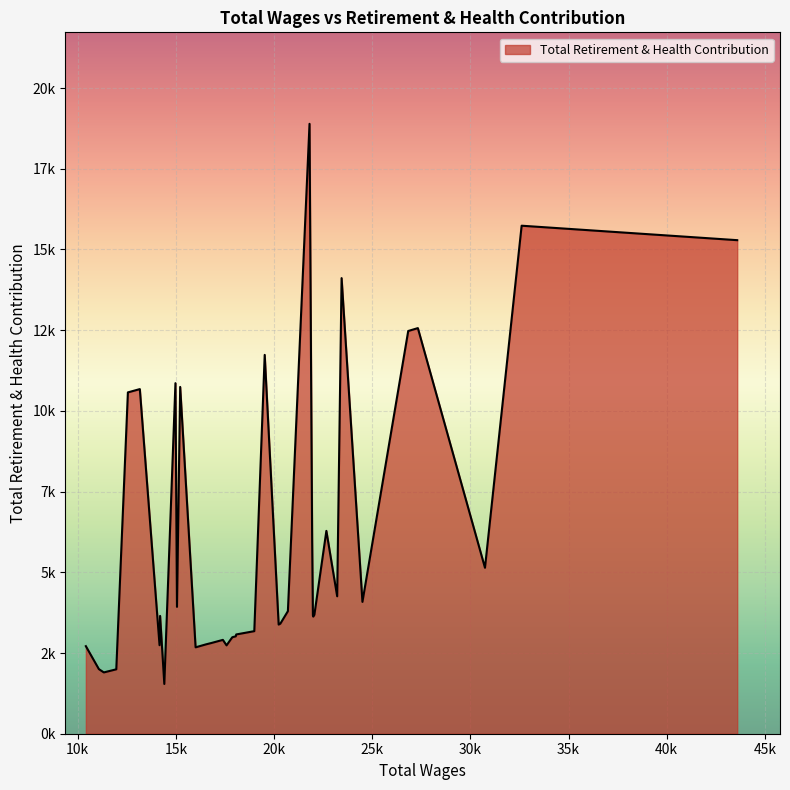

Does the chart display data point markers on the line(s)?

No